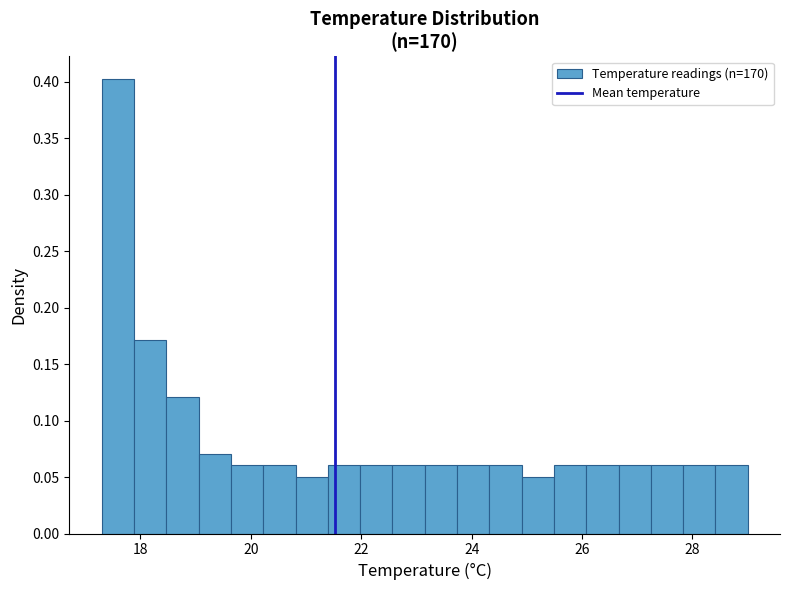

Read against the x-axis, roughly where is the centre of the tallest bar?

17.6